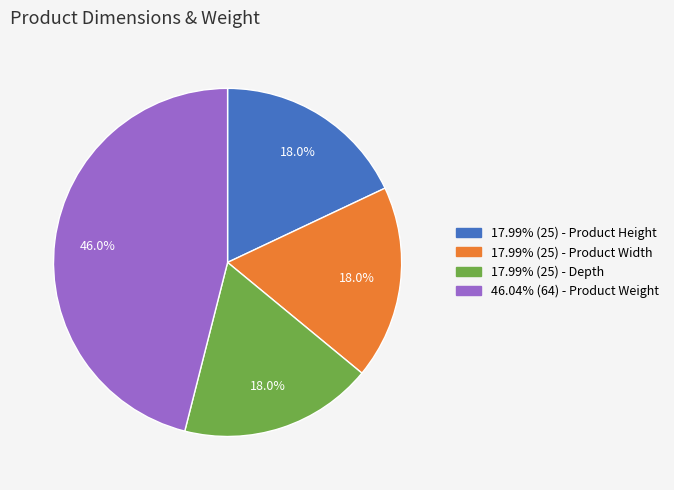

Is there a majority slice in this chart?

No